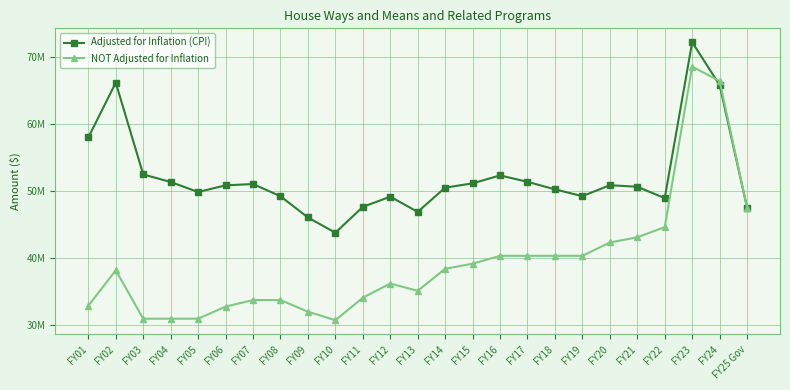

At how many categories does at least one series exceed 66614132?

1